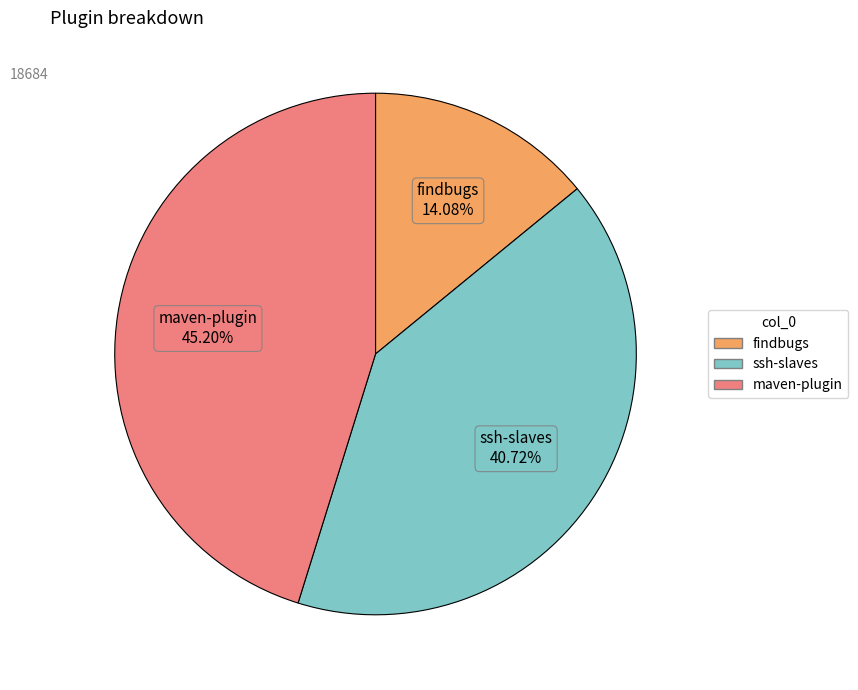

Is there a majority slice in this chart?

No